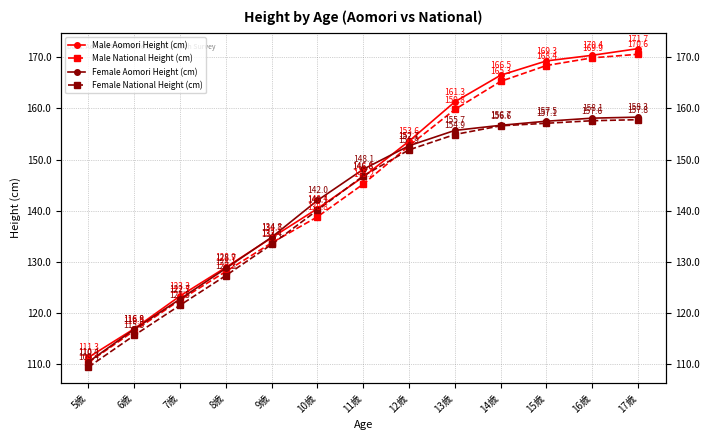

True or false: Male Aomori Height (cm) has a value of 95.6 at 13歳.

False